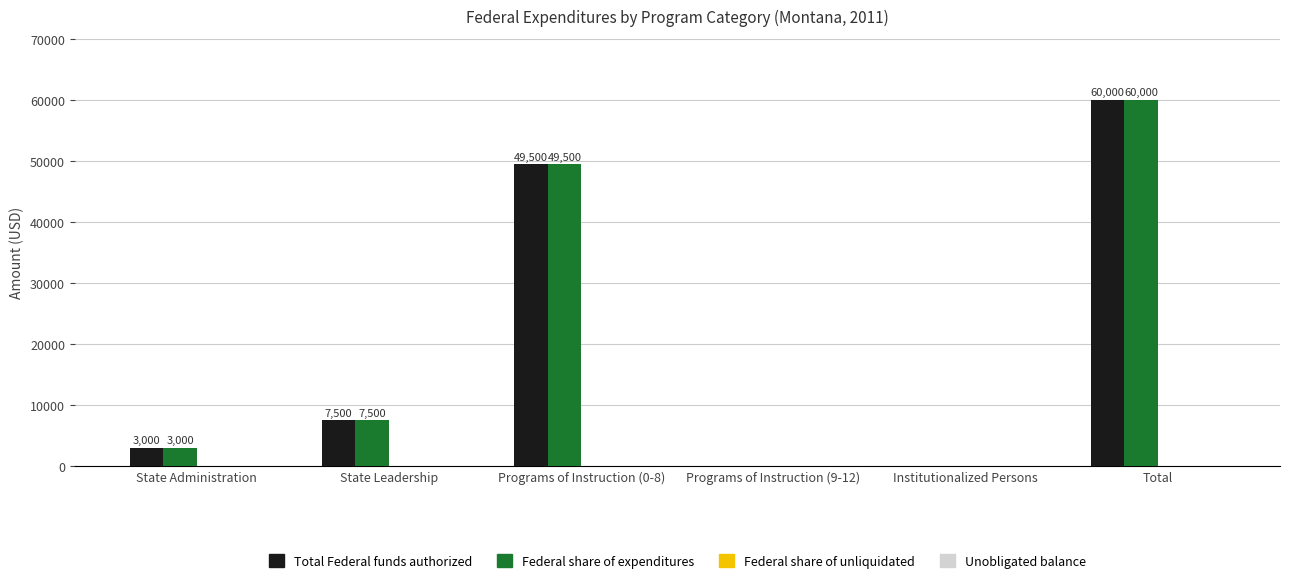

Is the value of Total Federal funds authorized at Total greater than the value of Federal share of expenditures at State Administration?

Yes